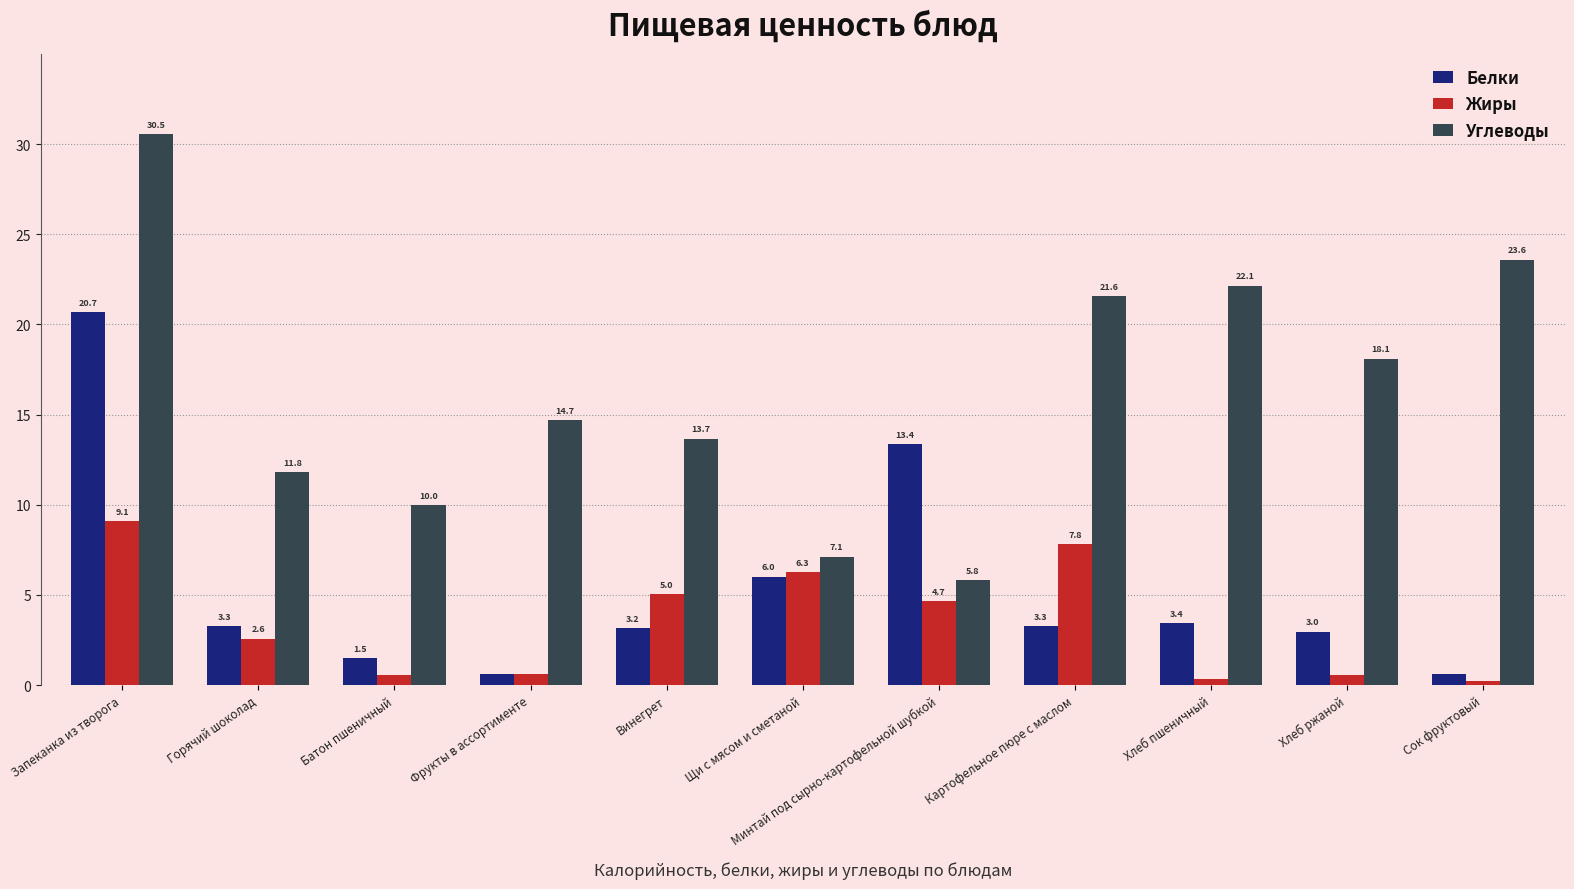

What is the sum of the Жиры values at Сок фруктовый and Щи с мясом и сметаной?

6.5